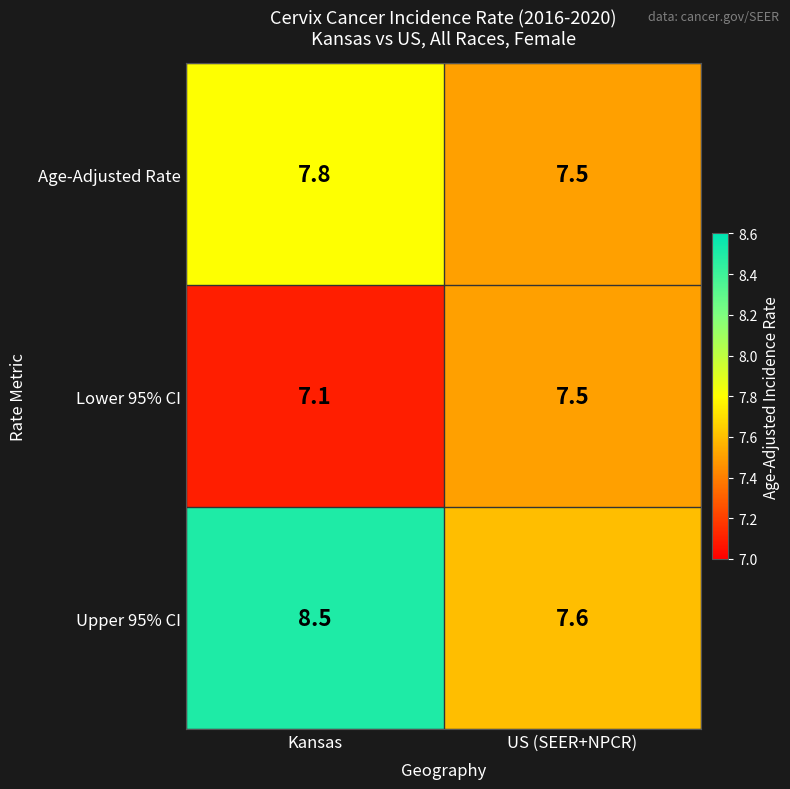

What is the difference between the maximum and minimum values in the Lower 95% CI series?

0.4